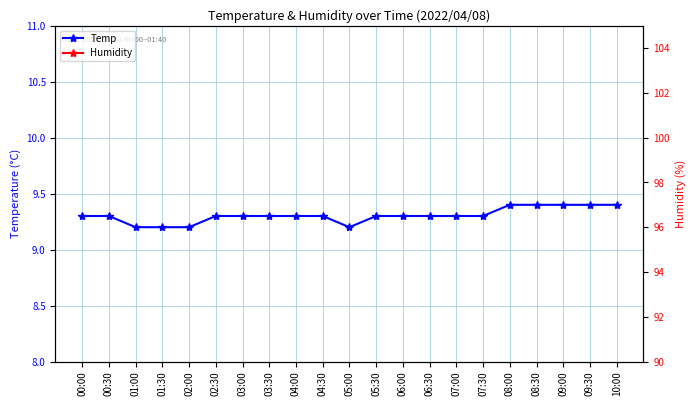

Which series has the largest range (max minus min)?

Temp